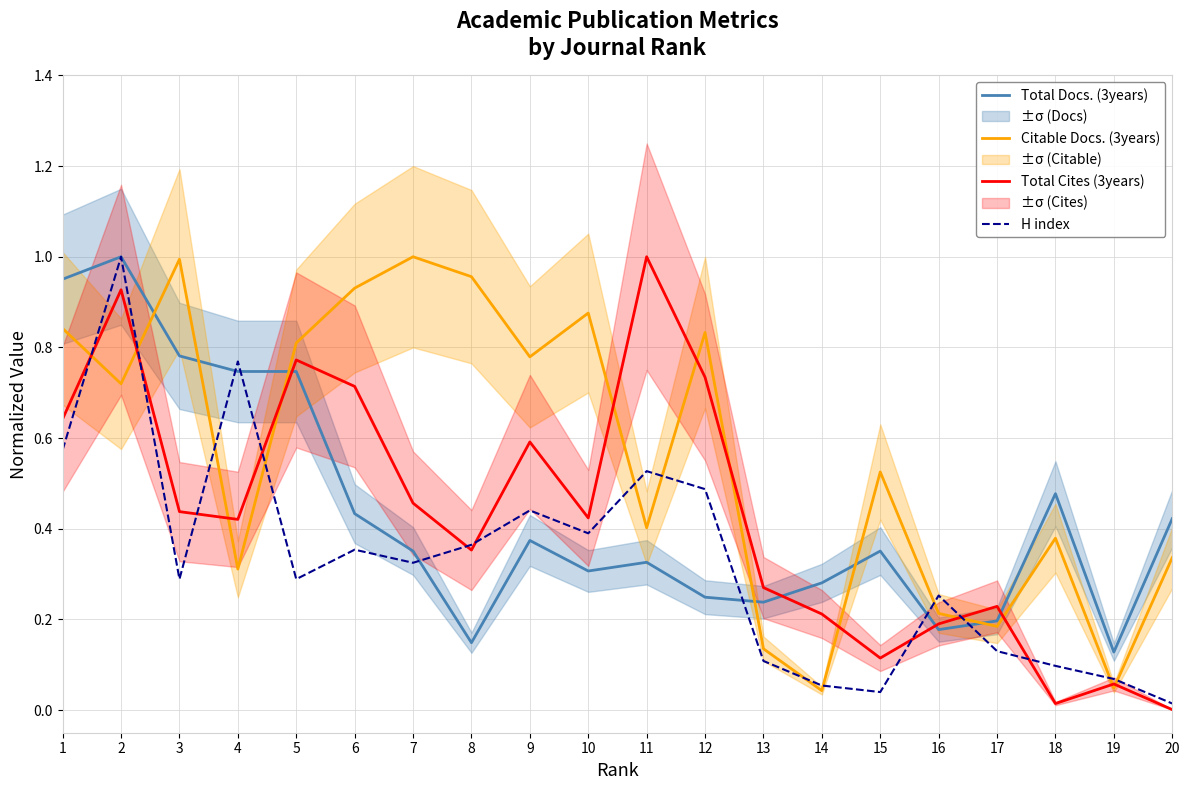

What is the difference between the Citable Docs. (3years) values at 5 and 15?

0.3